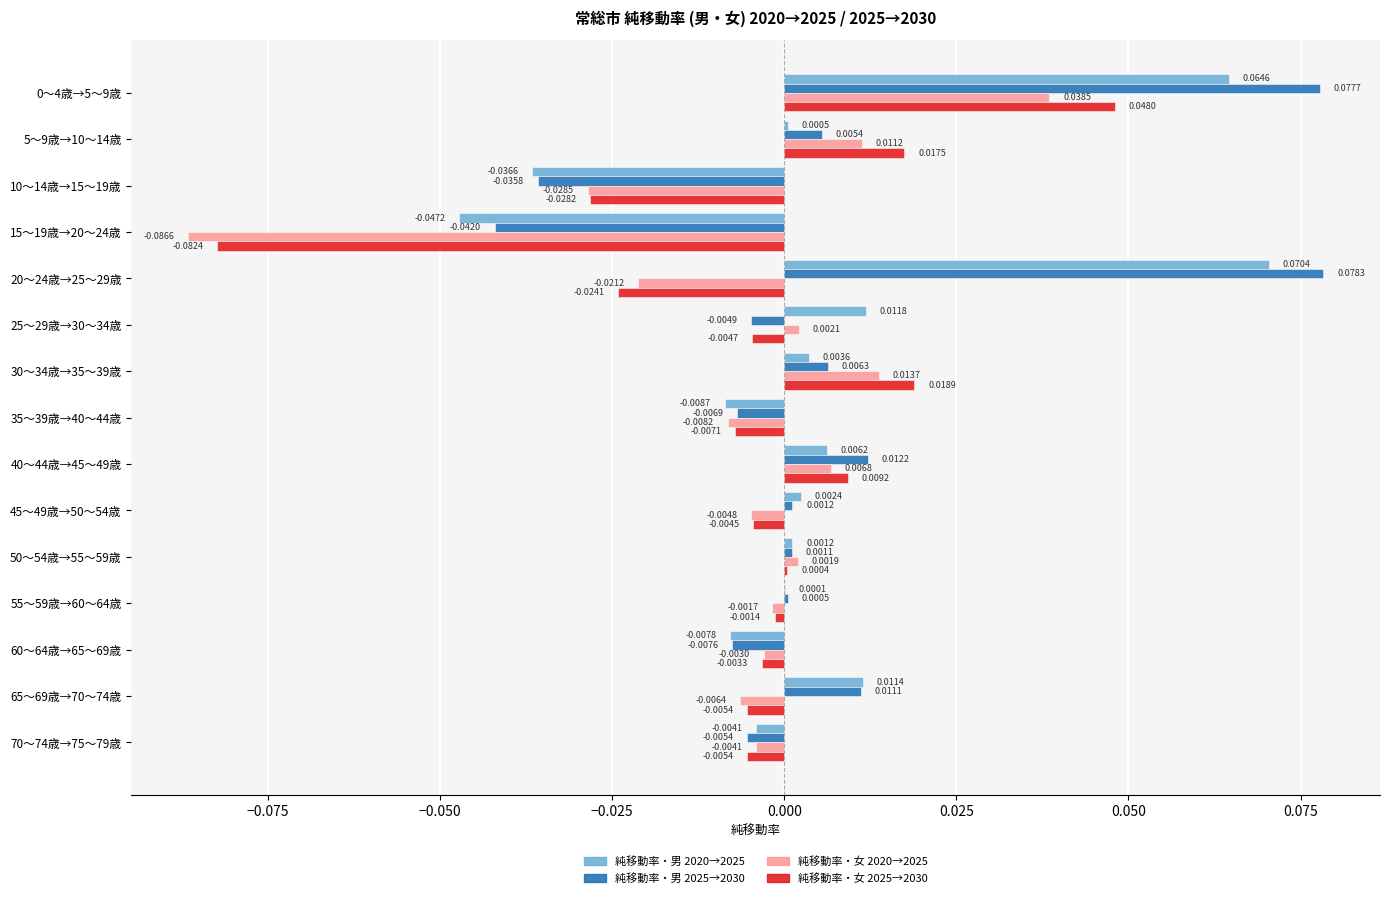

What are all the series names shown in the legend?

純移動率・男 2020→2025, 純移動率・男 2025→2030, 純移動率・女 2020→2025, 純移動率・女 2025→2030